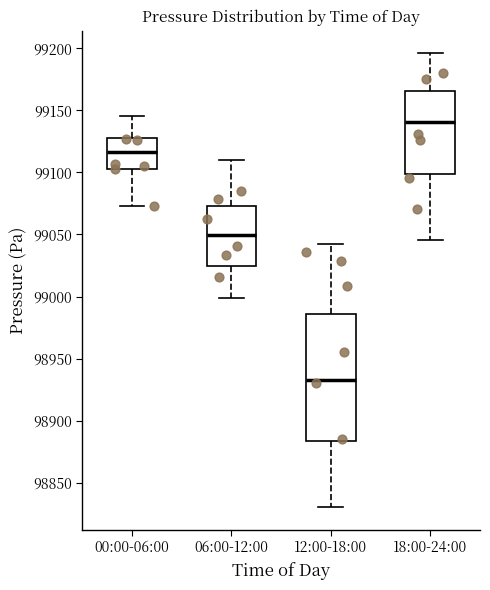

Comparing the boxes themselves (not the whiskers), which one is the tallest?

12:00-18:00